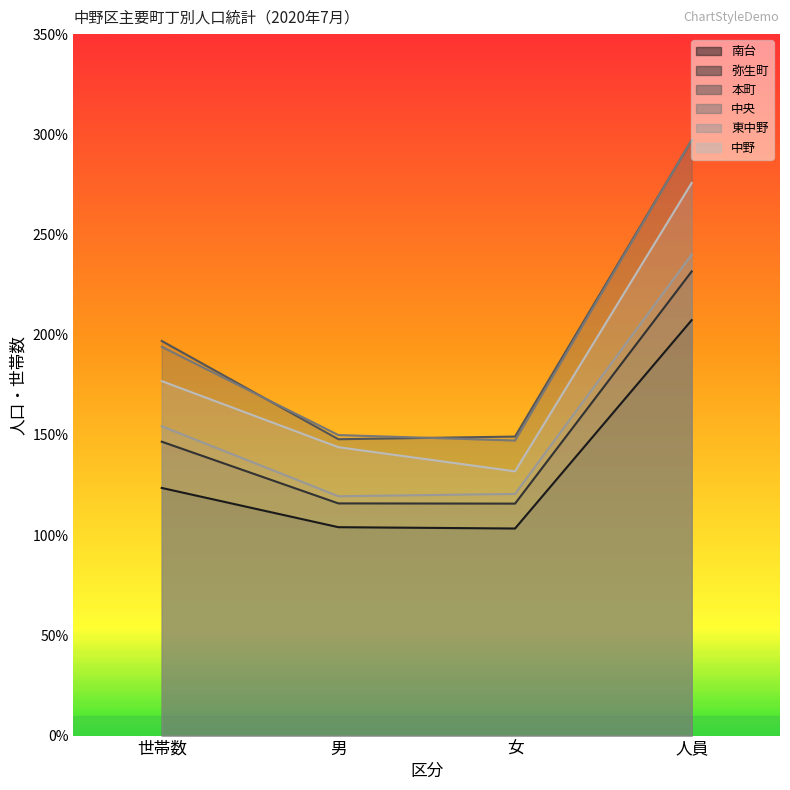

After their last crossing, which series has the higher values: 本町 or 中央?

中央